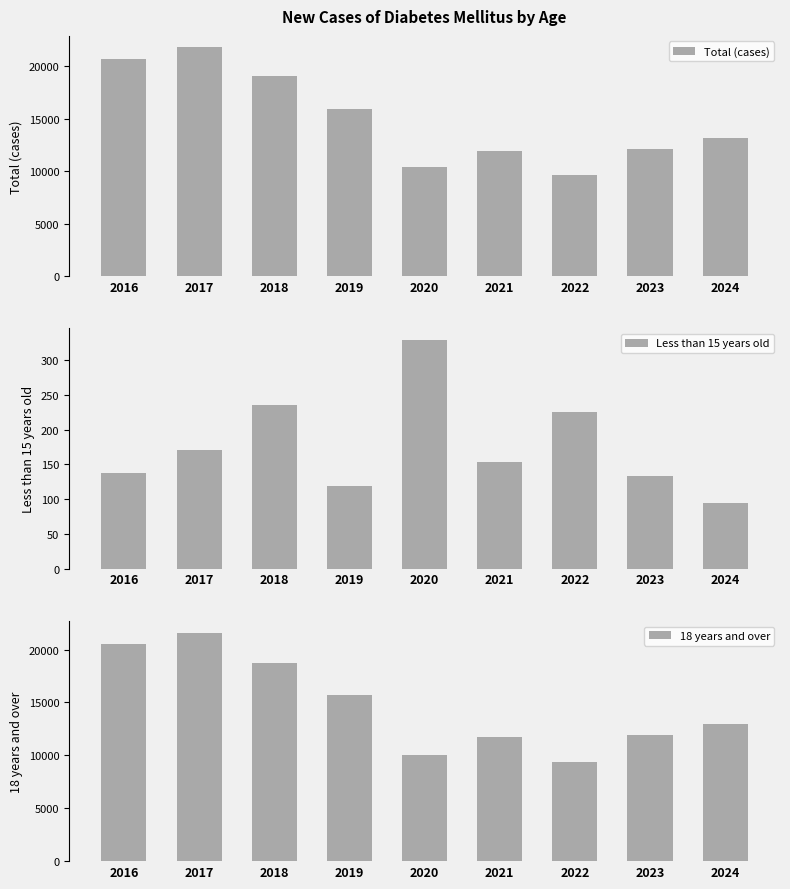

Rank the series at 2017 from highest to lowest value.

Total (cases), 18 years and over, Less than 15 years old